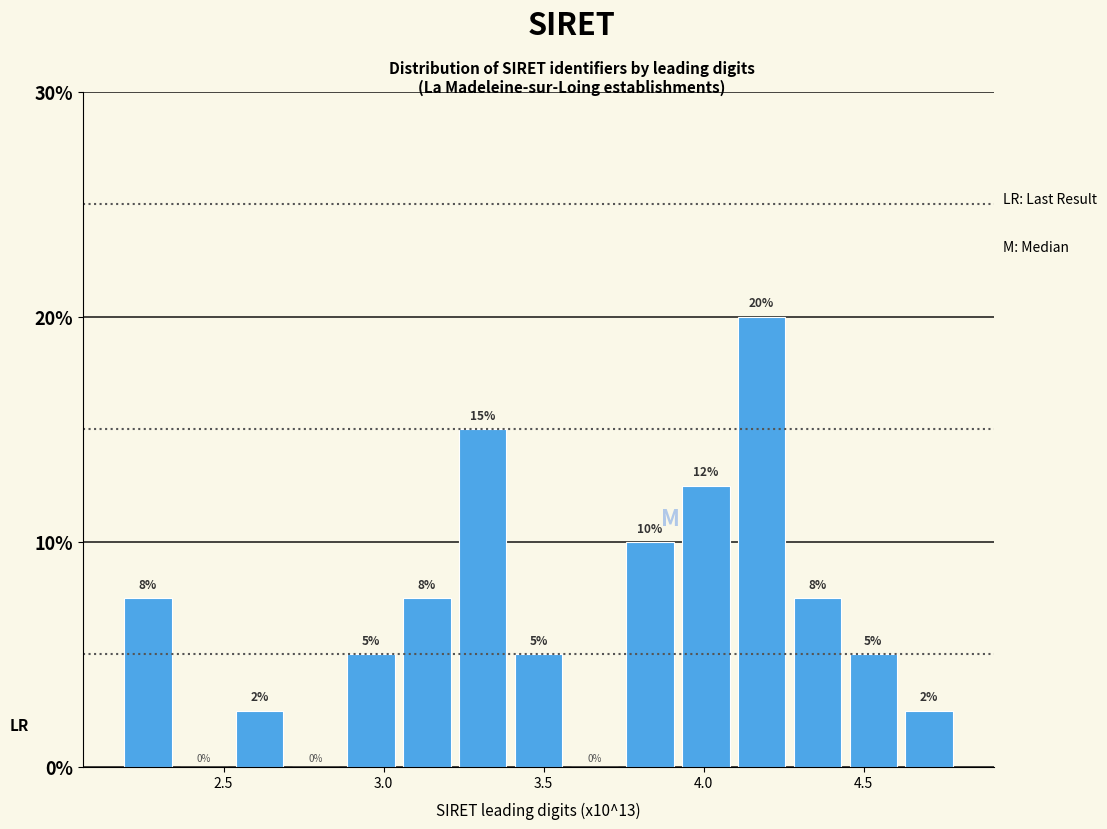

Around what value on the x-axis is the tallest bar? Give the approximate position of its centre, as read against the axis.

4.20